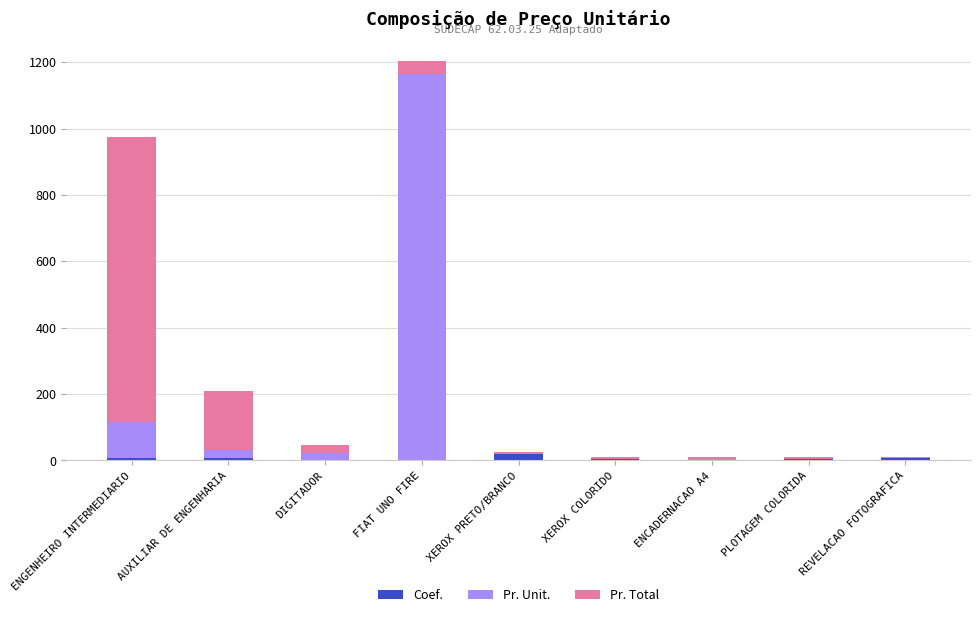

What is the sum of all Coef. values?

50.0